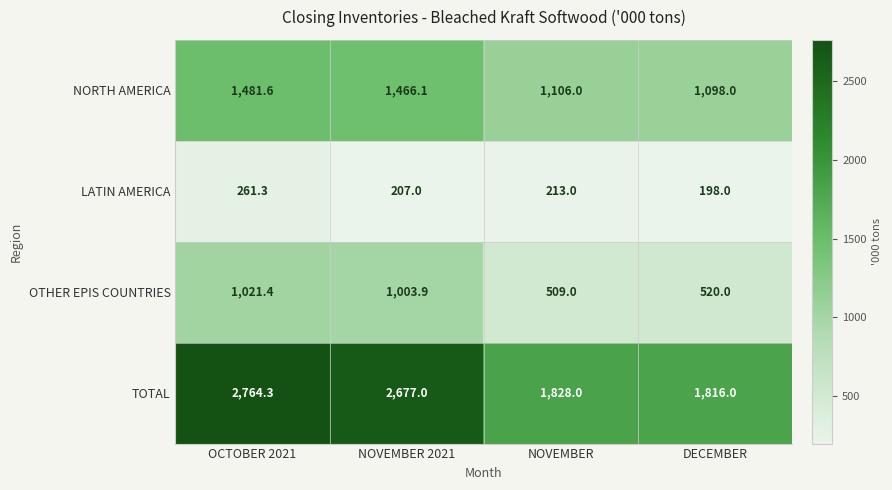

What is the difference between the highest and lowest values at OCTOBER 2021?

2503.0